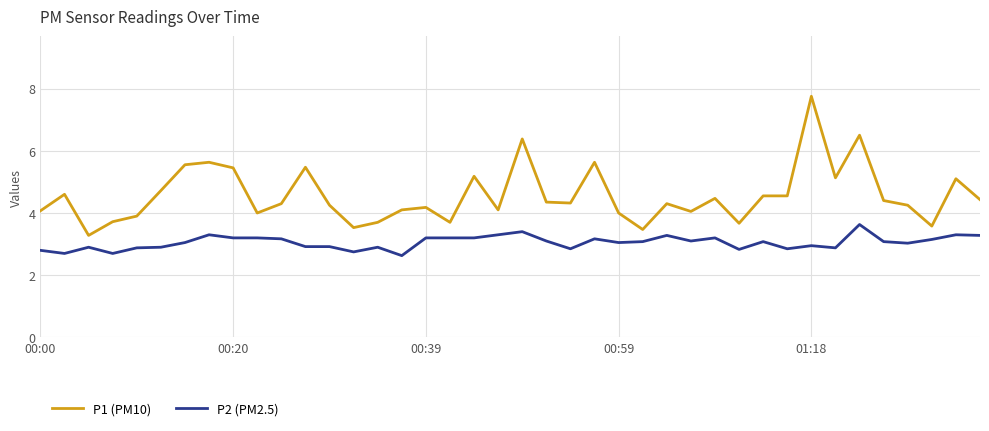

What is the highest value of the P1 (PM10) series?

7.8